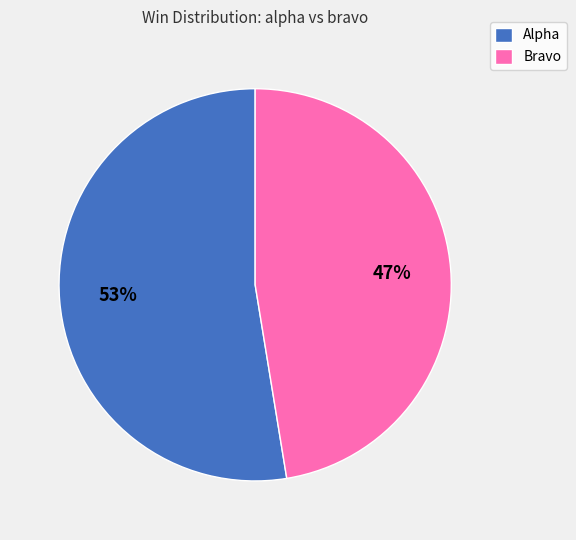

Does any single category account for the majority?

Yes